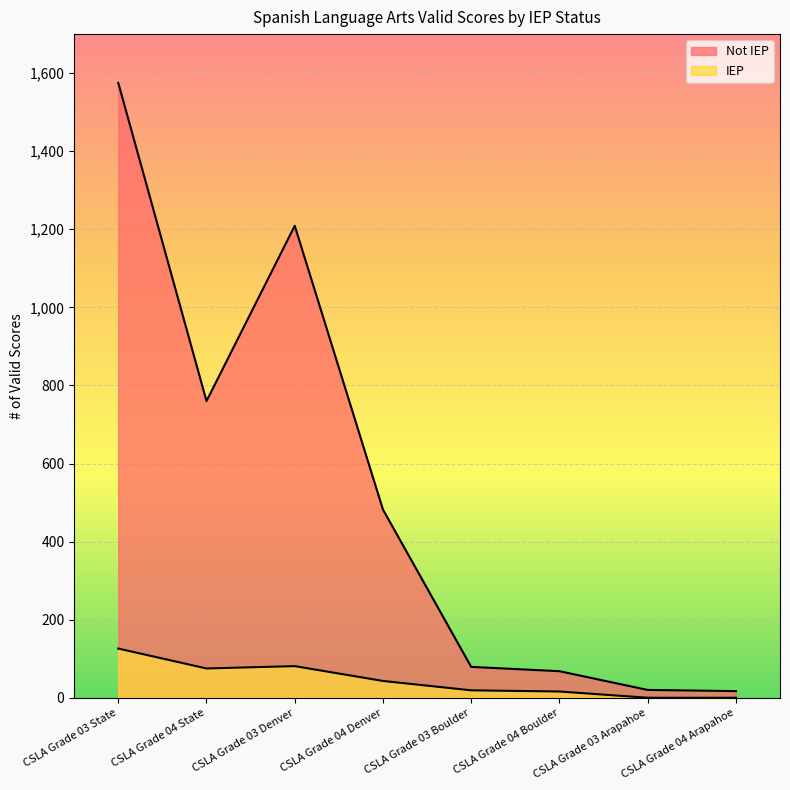

What is the difference between the highest and lowest values at CSLA Grade 03 Denver?

1128